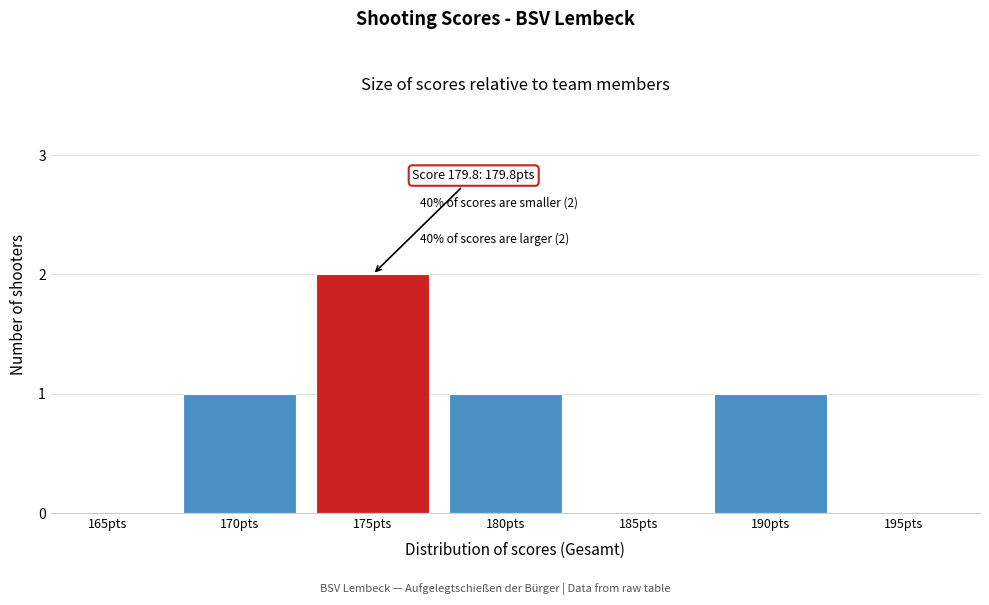

Reading right to left, list all the values displayed in this chart.

195pts=0	190pts=1	185pts=0	180pts=1	175pts=2	170pts=1	165pts=0